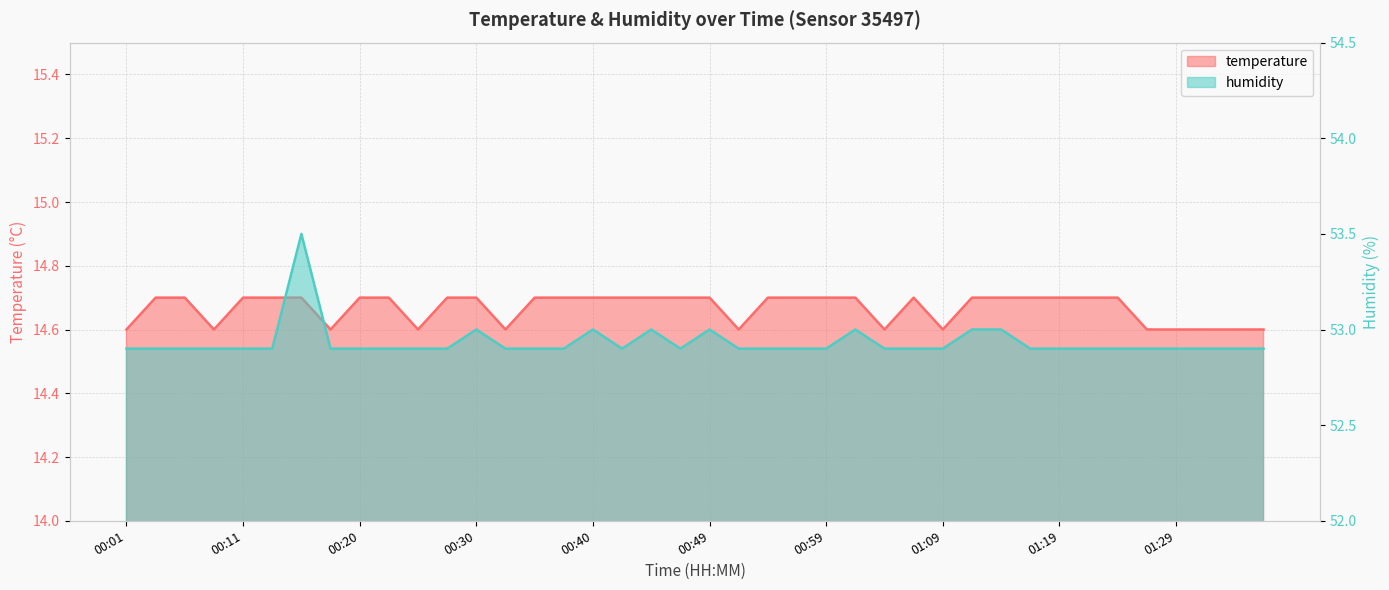

Which series has the largest total across all categories?

humidity